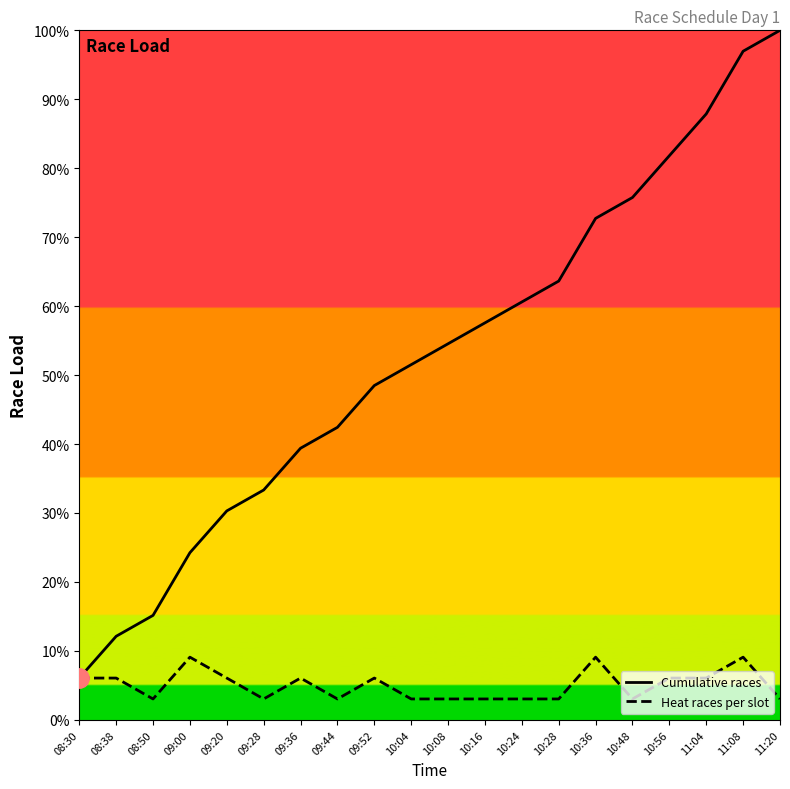

Does the chart have visible grid lines?

No